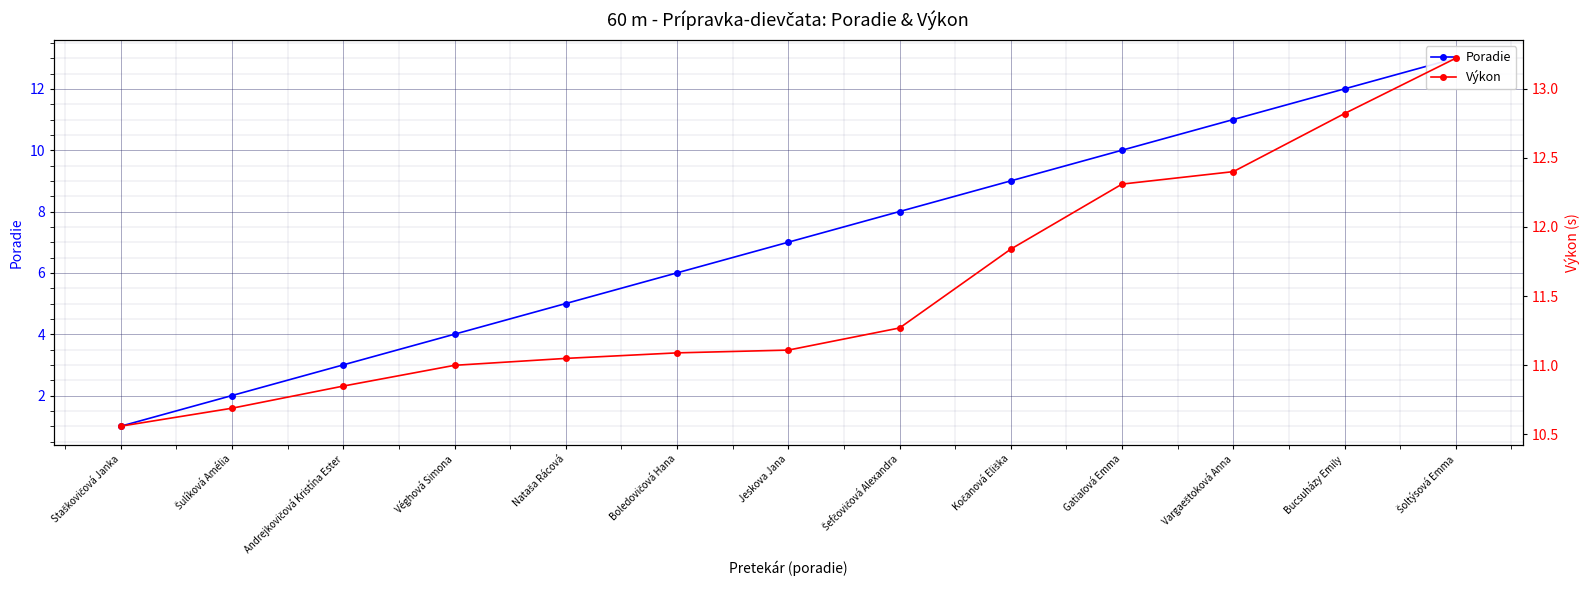

What is the difference between the second highest and second lowest values in the Výkon series?

2.1